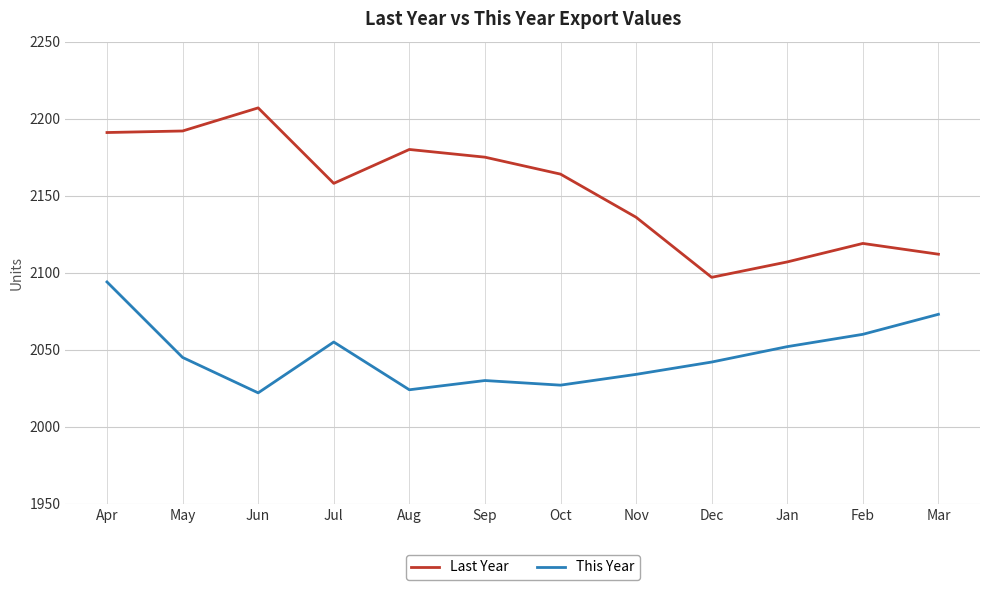

Rank the series by their average value, from highest to lowest.

Last Year, This Year